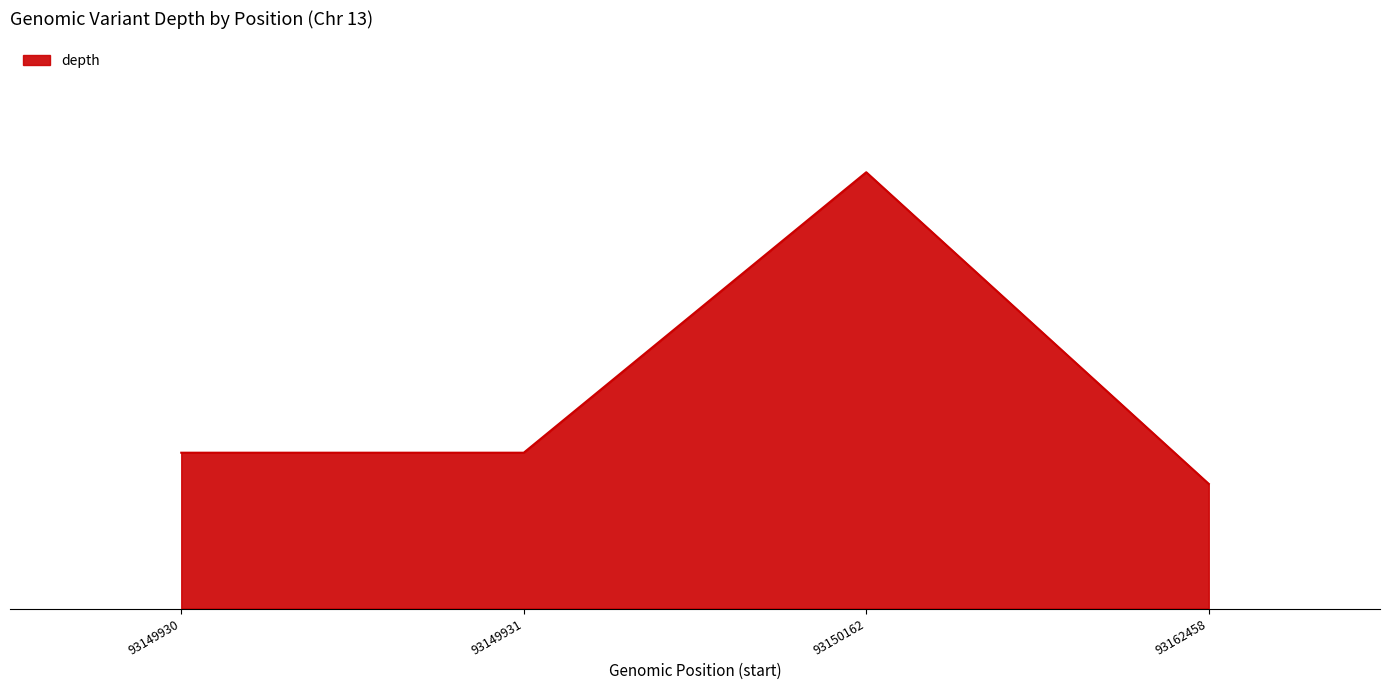

True or false: there are more than 1 points higher than both neighbors.

False